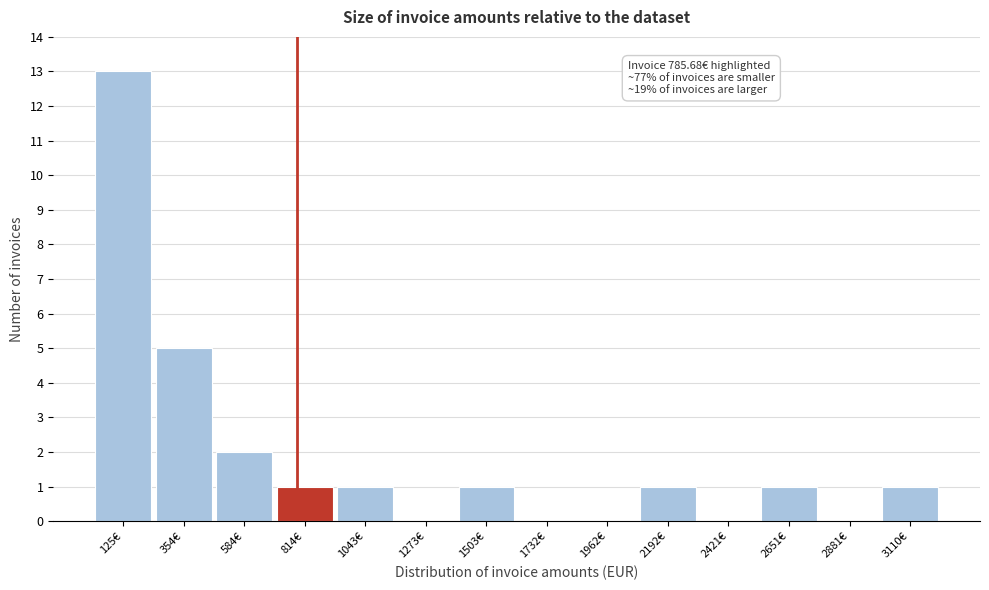

Which range on the x-axis has the tallest bar?

0 to 250